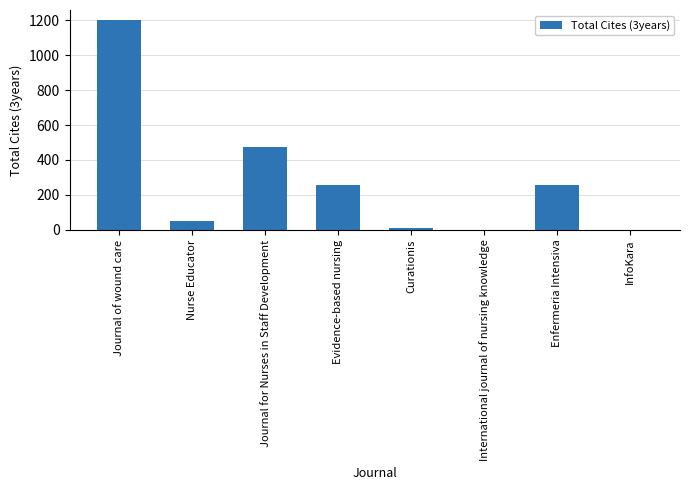

What is the sum of all values?

2242